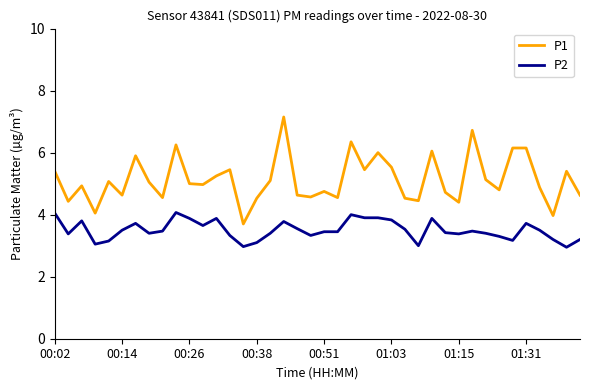

True or false: P2 and P1 intersect in this chart.

False